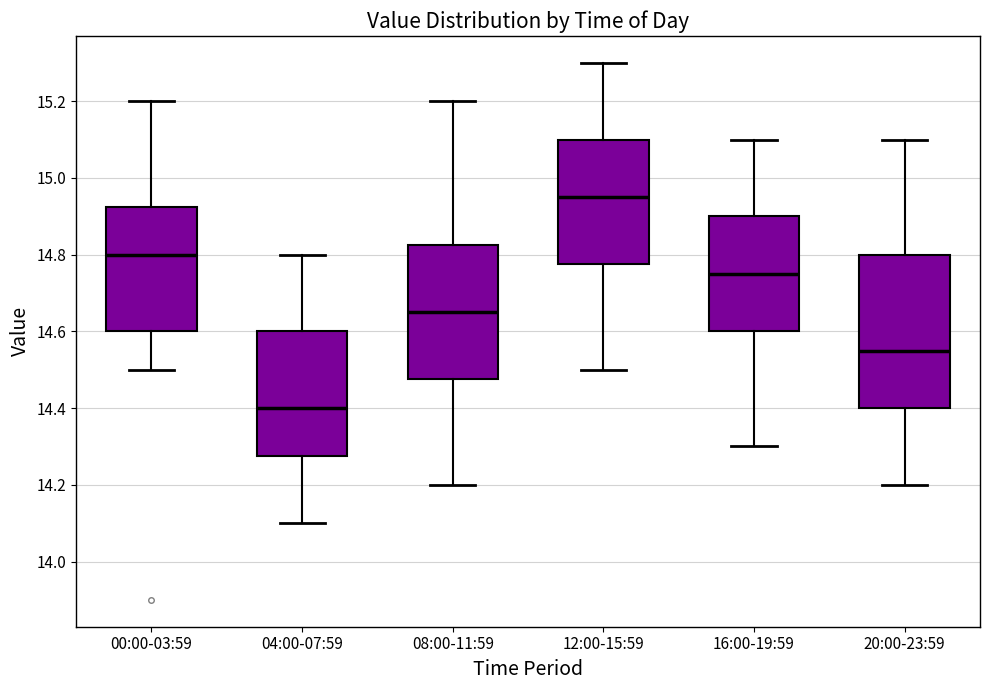

Which box has the lowest median line?

04:00-07:59